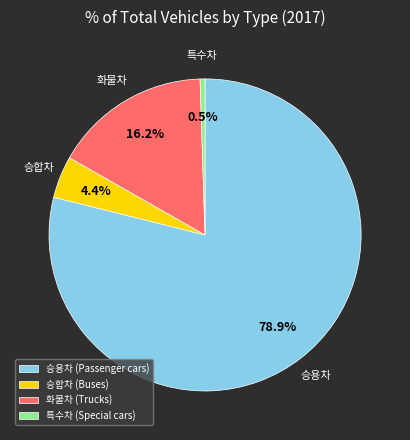

Which has a higher value, 승용차 (Passenger cars) or 승합차 (Buses)?

승용차 (Passenger cars)